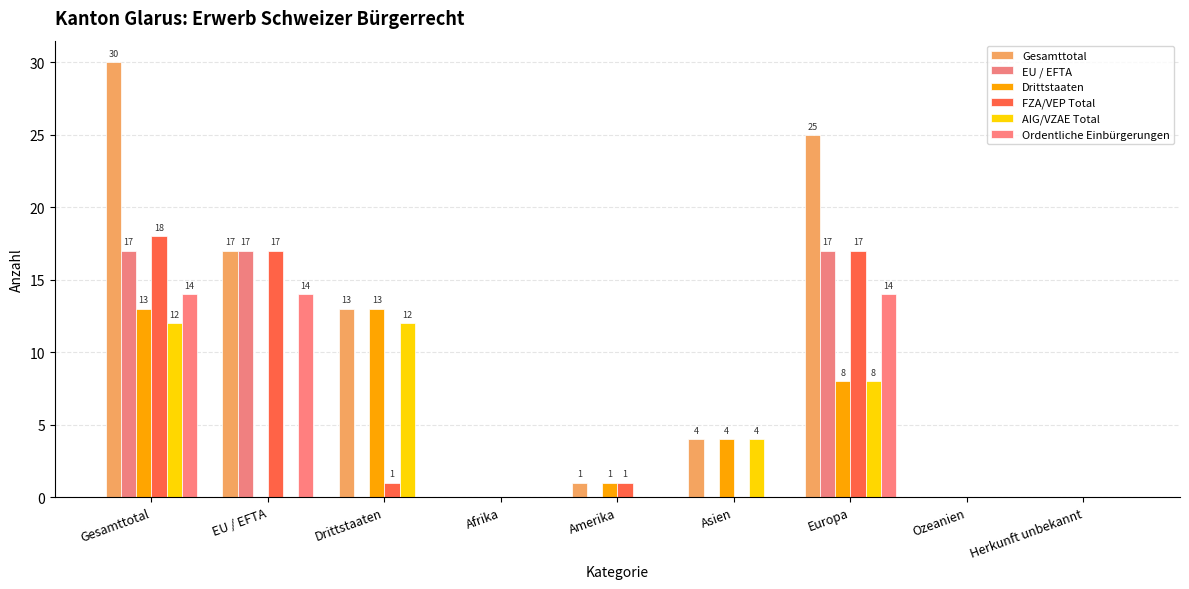

What is the difference between the highest and lowest values at Gesamttotal?

18